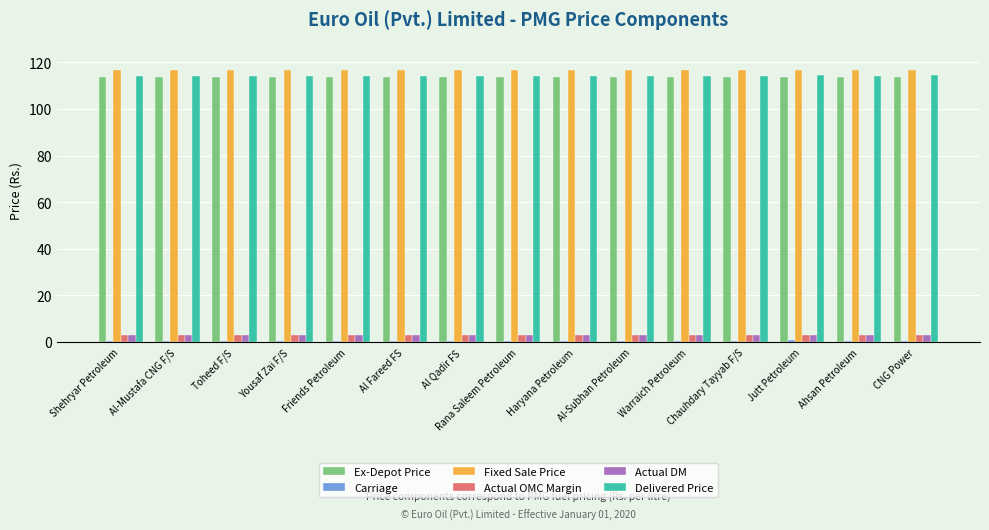

At how many categories does at least one series exceed 79?

15